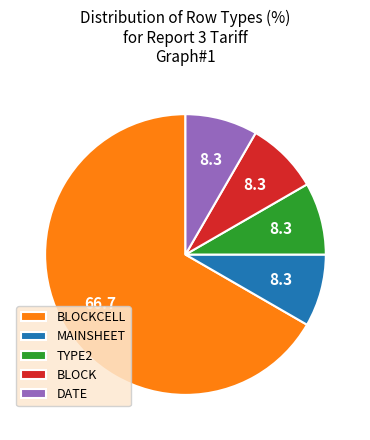

The TYPE2 slice represents 8% of the pie. True or false?

True